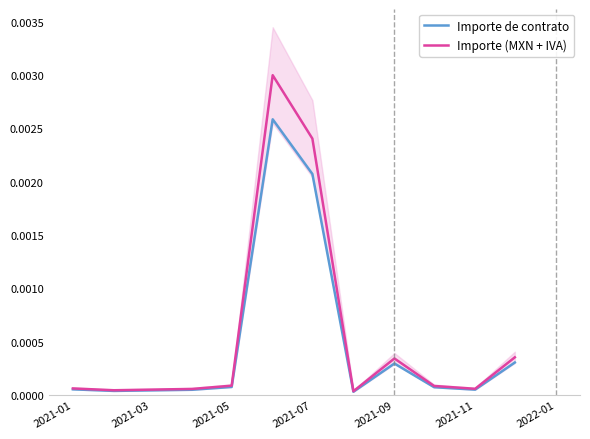

Count the number of categories in the chart.

11